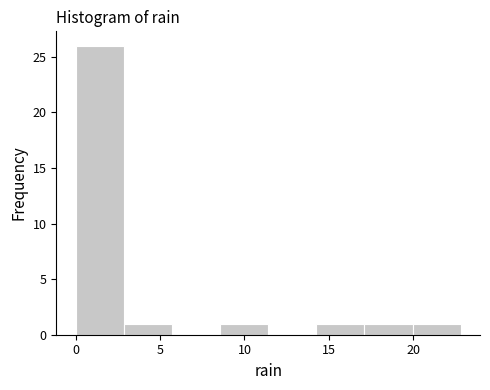

What is the height of the bar covering 14.25 to 17.10 on the x-axis? Neither the bar edges nor the heights are printed on the chart, so give them approximately, as read against the axes.

1